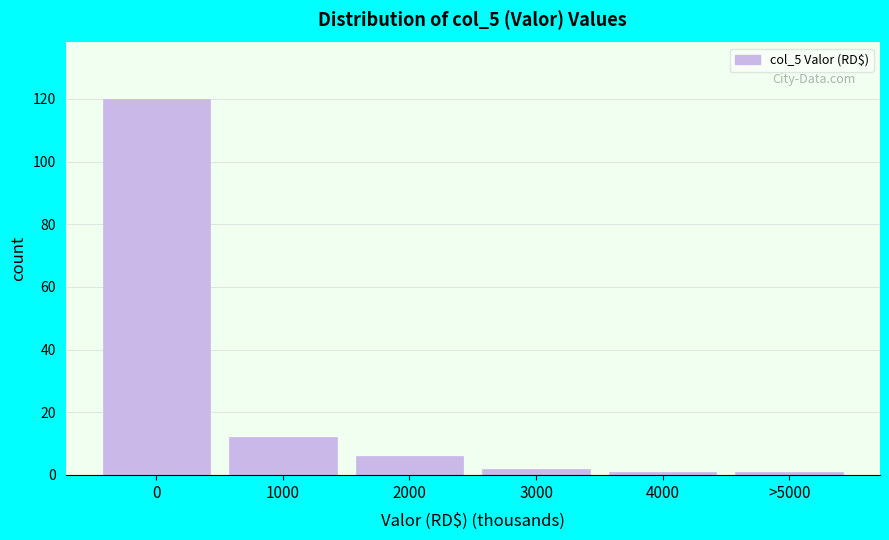

Reading right to left, transcribe all the data shown in this chart.

>5000=1	4000=1	3000=2	2000=6	1000=12	0=120